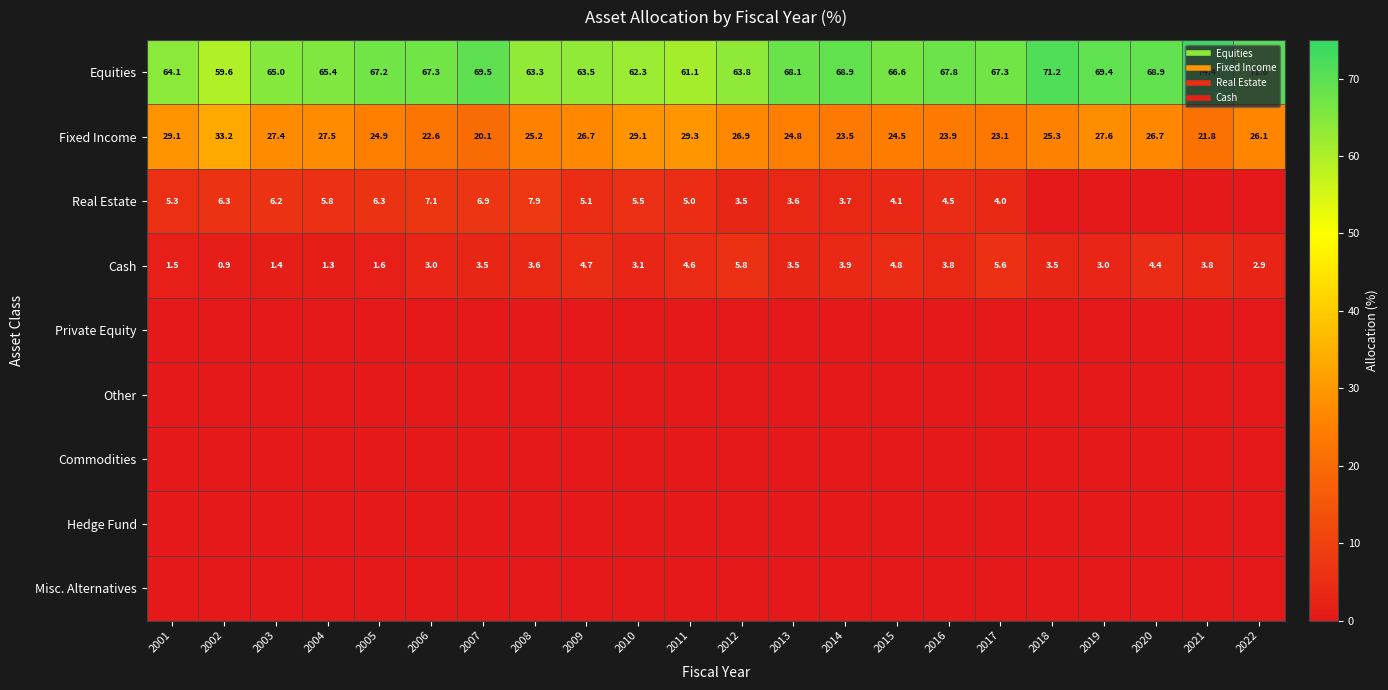

How many categories are shown in the chart?

22